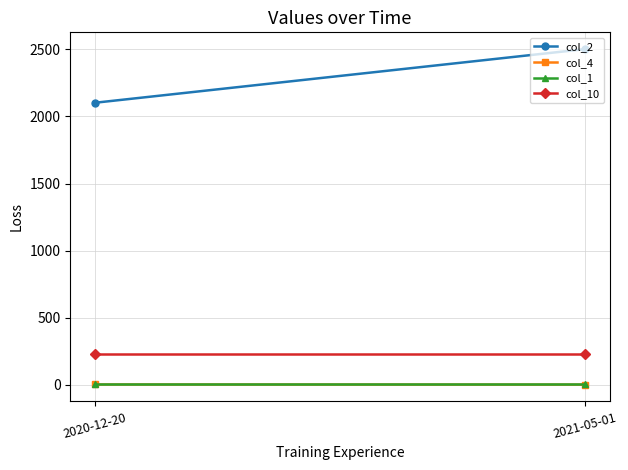

What is the label of the 1st point from the left?

2020-12-20